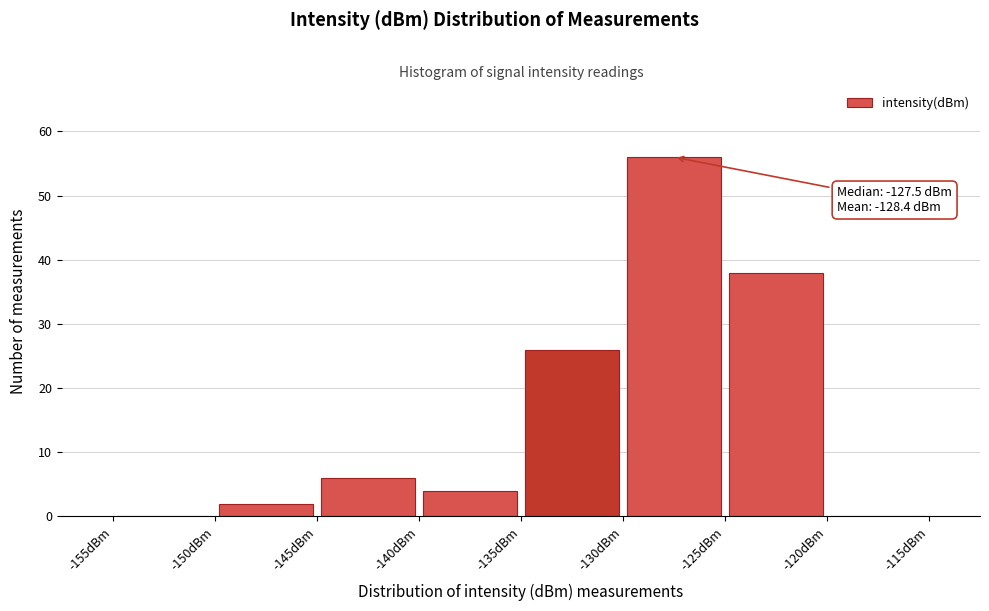

Which range on the x-axis has the tallest bar?

-130 to -125